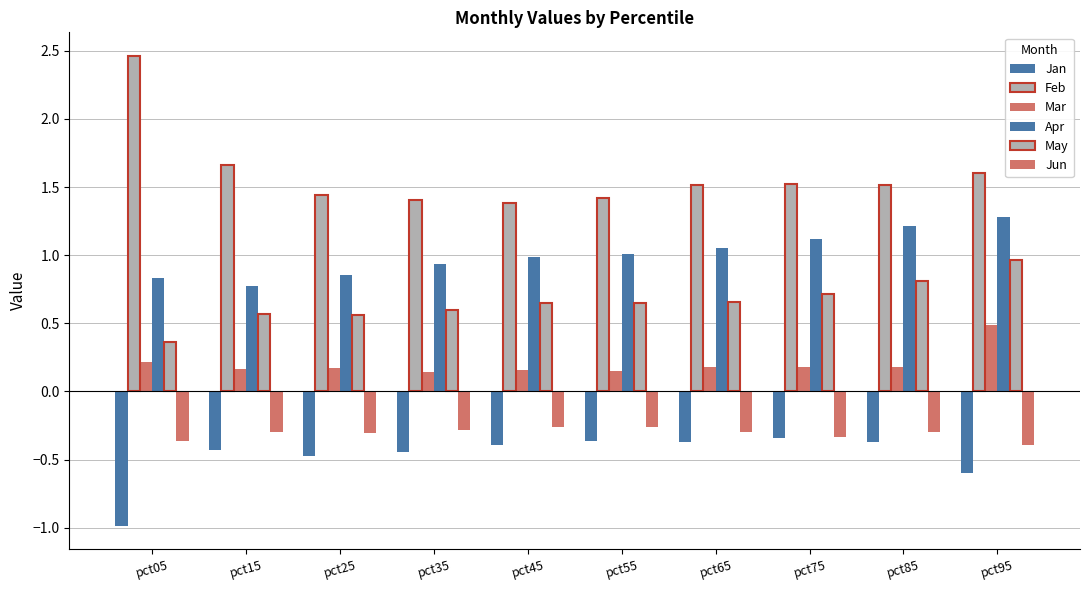

At which category does the chart reach its minimum across all series?

pct05